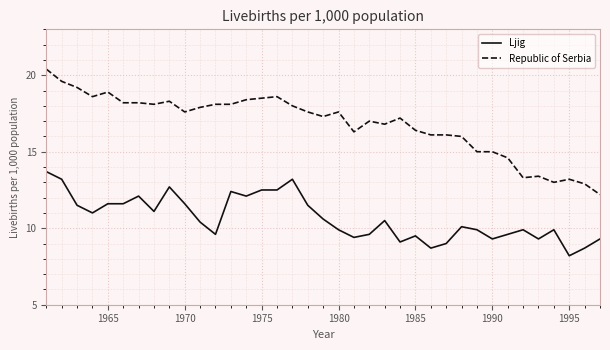

Rank the series by their average value, from lowest to highest.

Ljig, Republic of Serbia